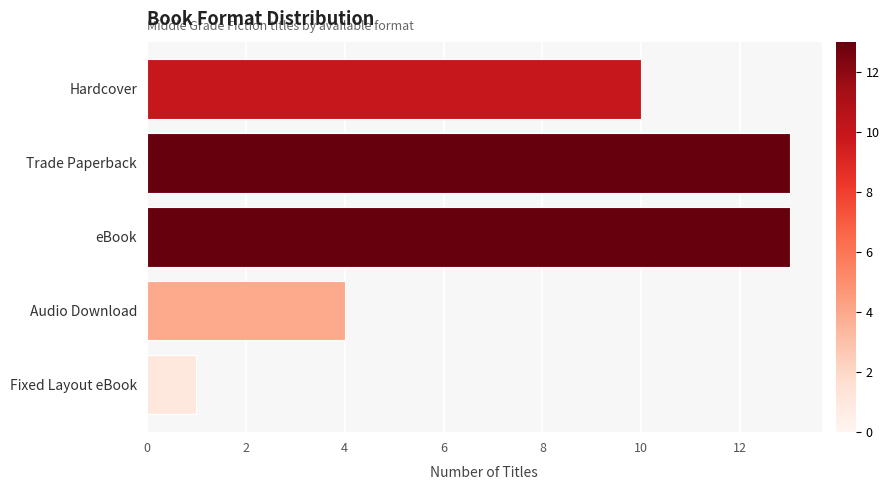

What is the change in value from eBook to Audio Download?

-9